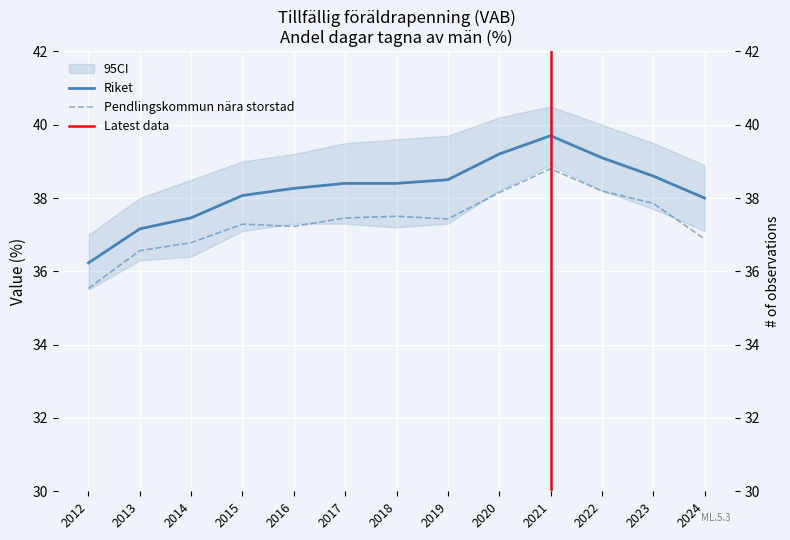

In Riket, how many points are higher than both neighbors (excluding endpoints)?

1